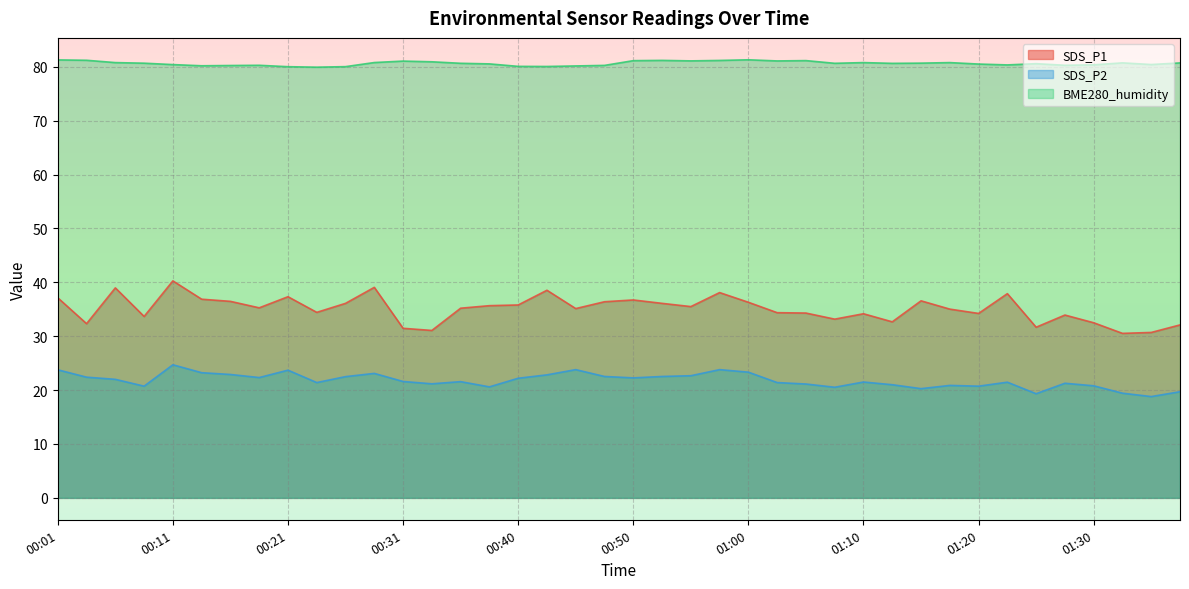

What is the maximum value for SDS_P1?

40.3